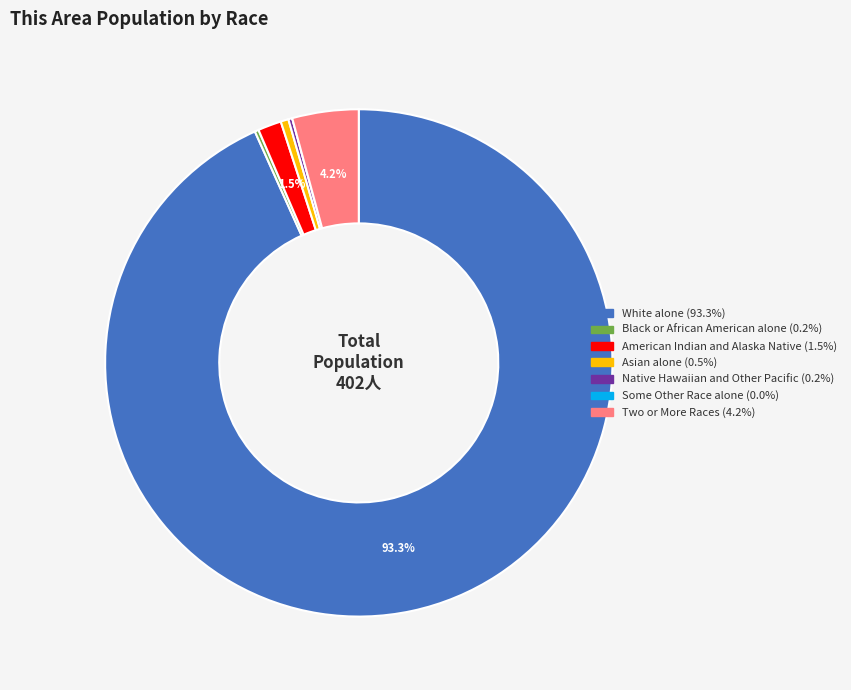

Which slice is the largest?

White alone